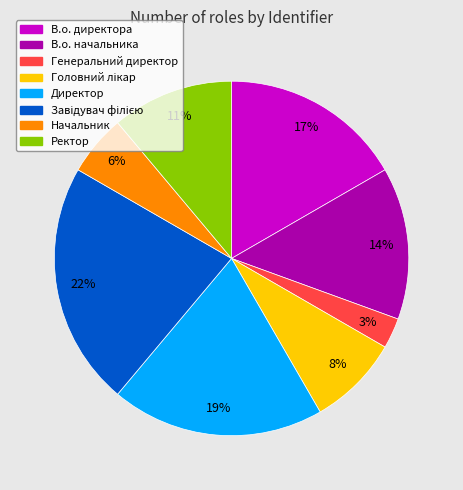

Count the number of slices in the pie.

8